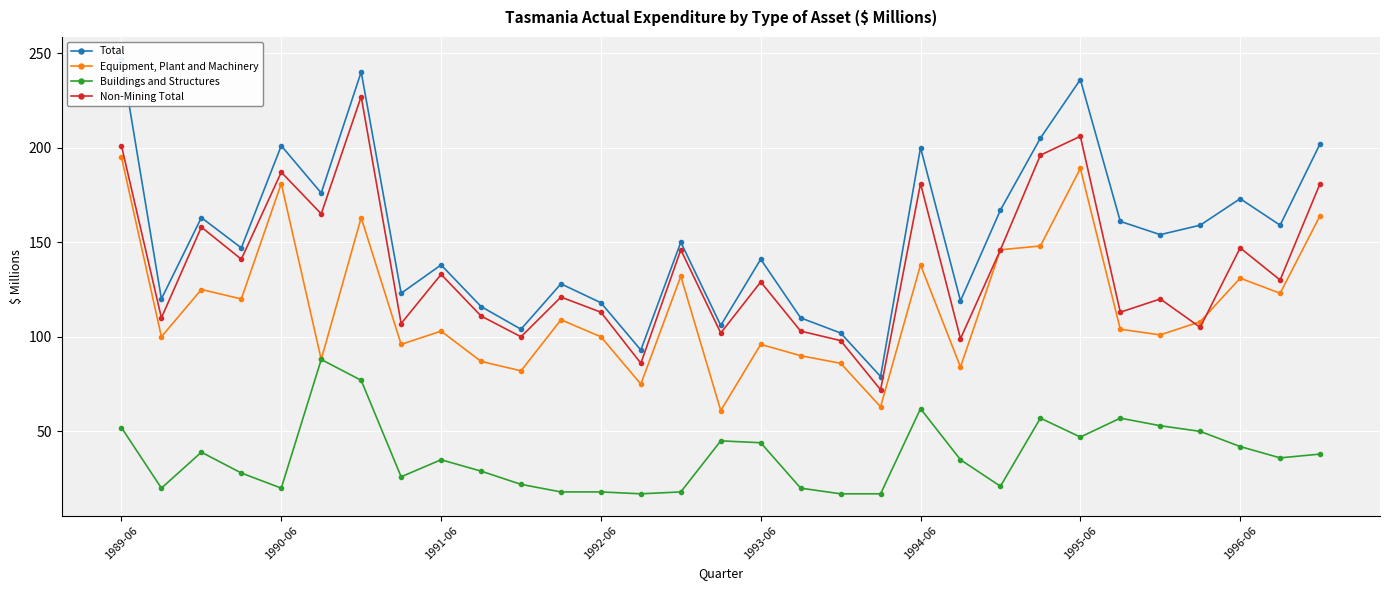

What is the smallest value displayed?

17